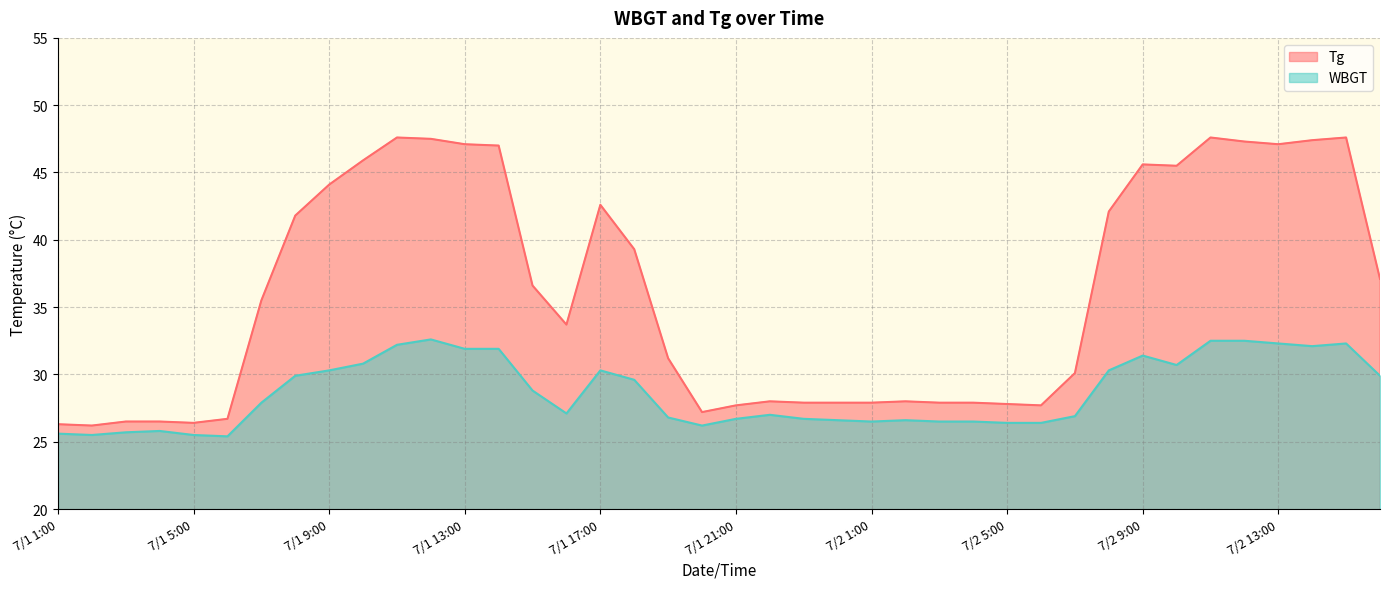

What is the difference between the highest and lowest values at 7/1 18:00?

9.7